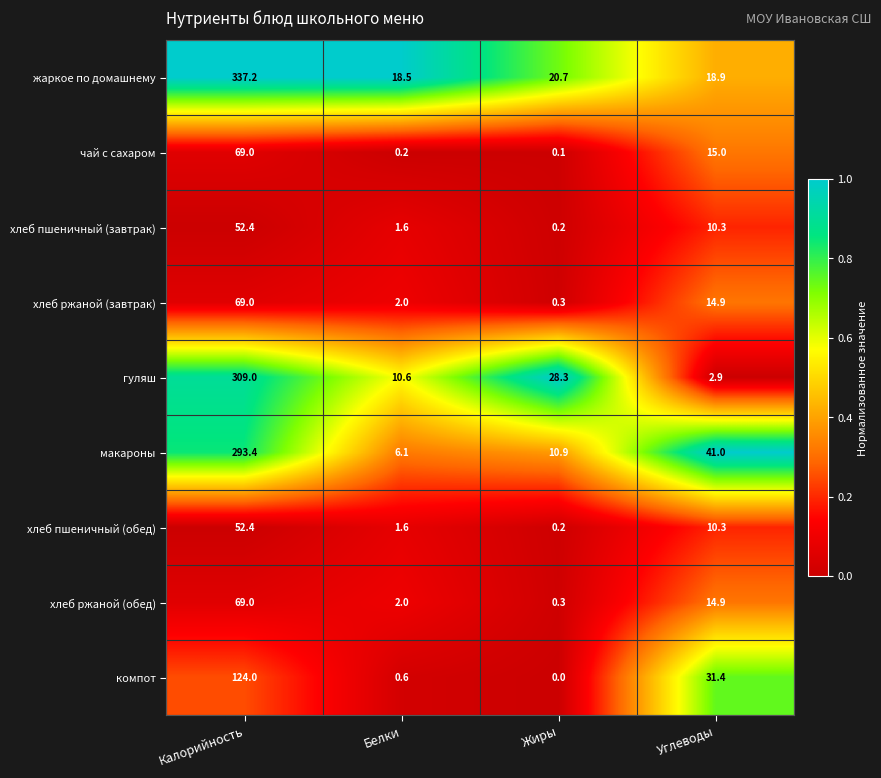

At how many categories does at least one series exceed 0?

4